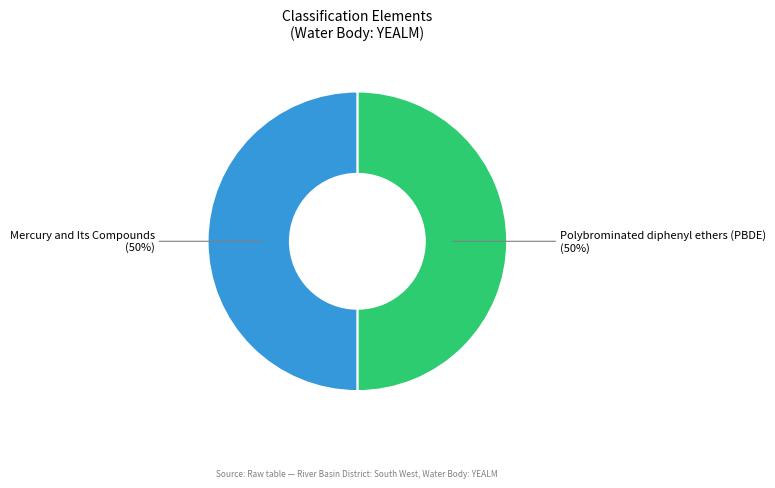

To the nearest percent, what percentage of the pie is Mercury and Its Compounds?

50%